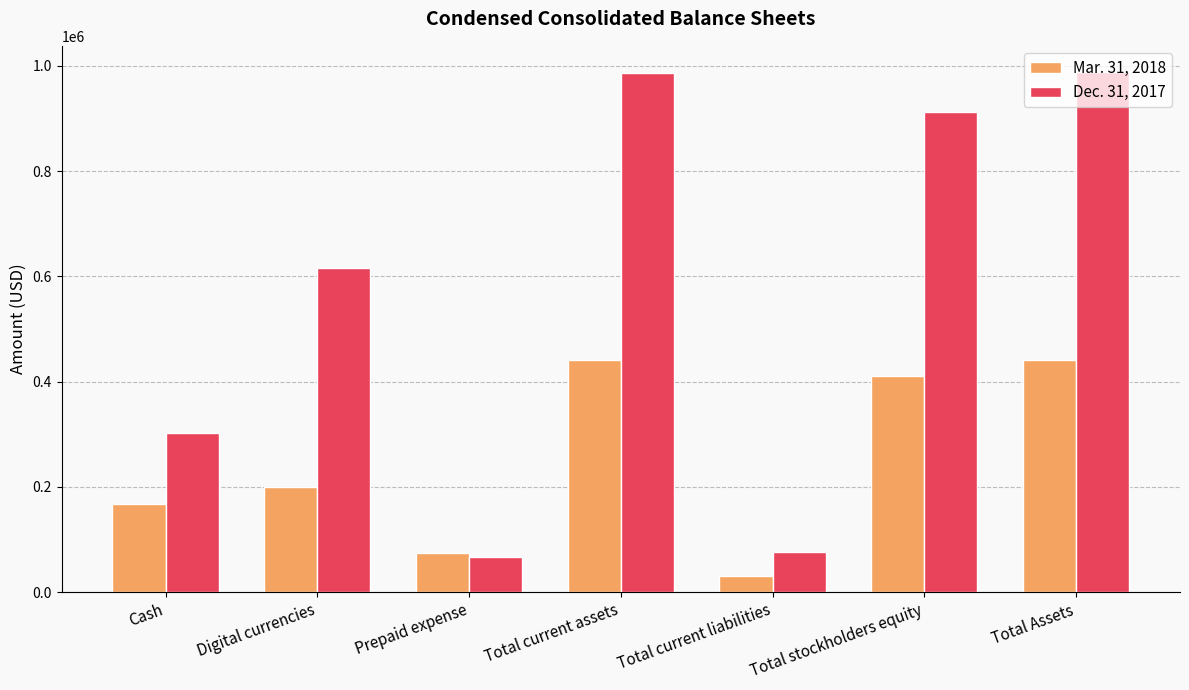

What are all the series names shown in the legend?

Mar. 31, 2018, Dec. 31, 2017